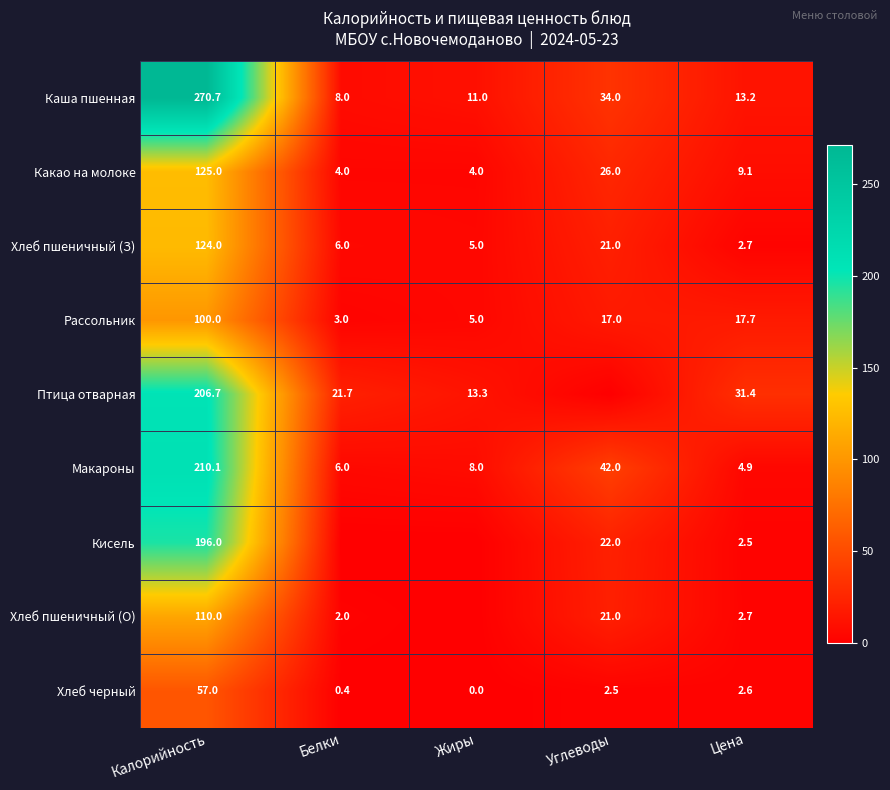

What is the spread (max minus min) of values at Калорийность?

213.7